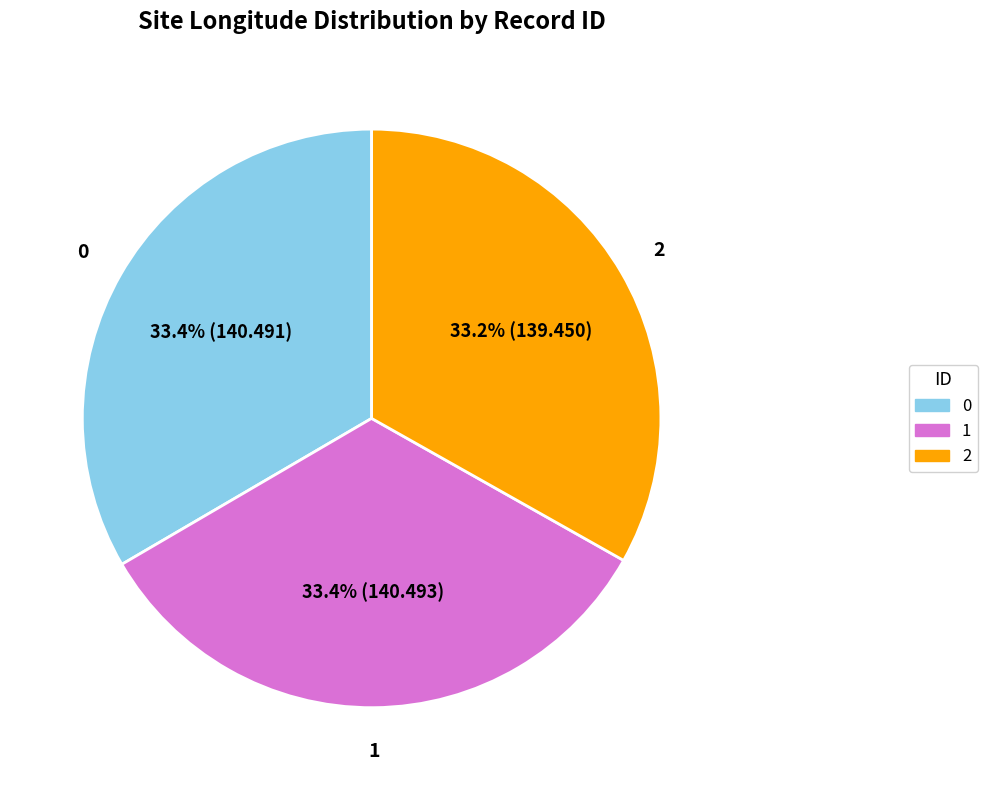

Does 0 account for over 50% of the chart?

No